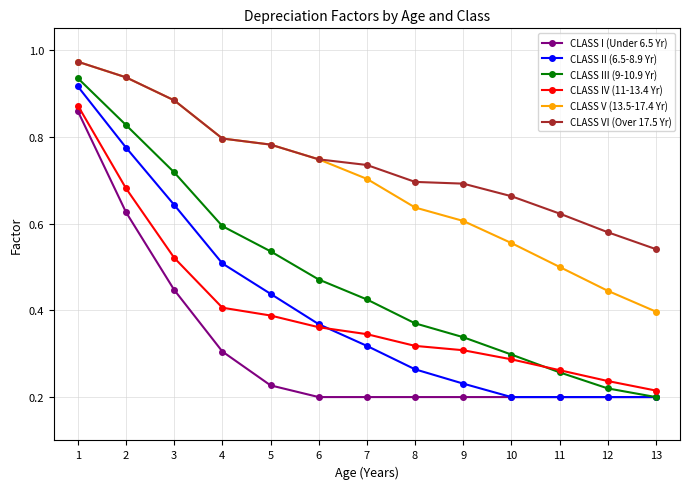

Does the chart display data point markers on the line(s)?

Yes